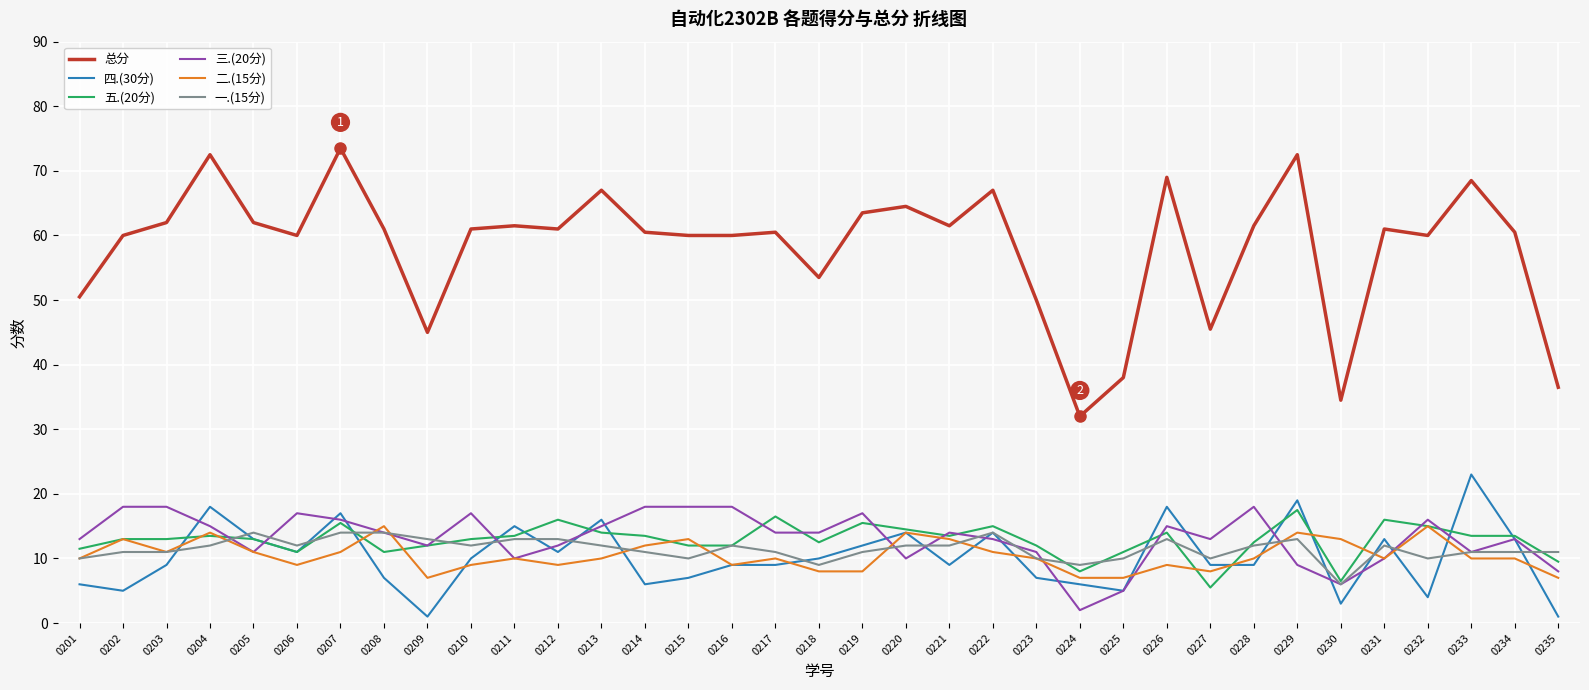

What is the average value of the 三.(20分) series?

13.2